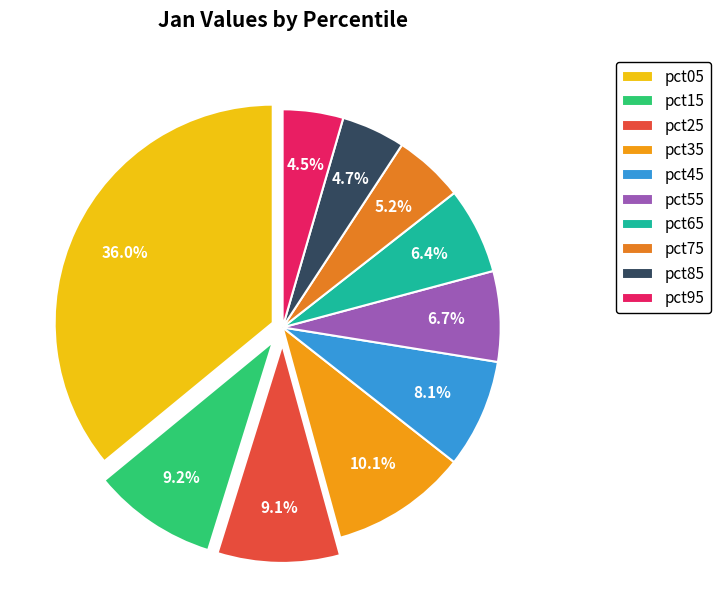

What is the total percentage of pct55 and pct85?

11.4%